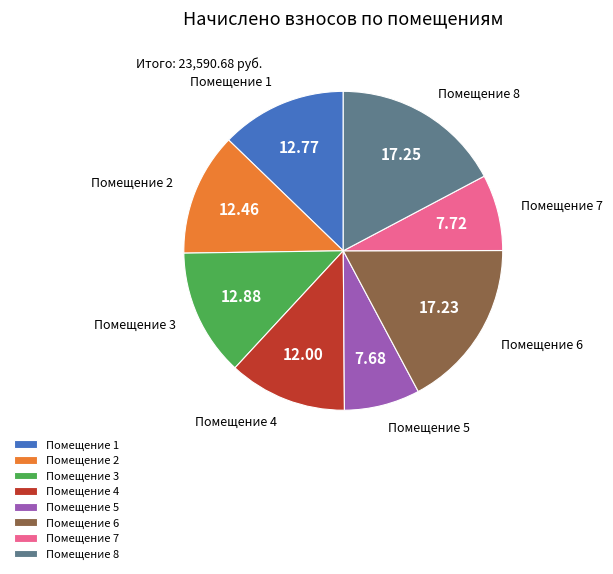

How many segments does this pie chart have?

8